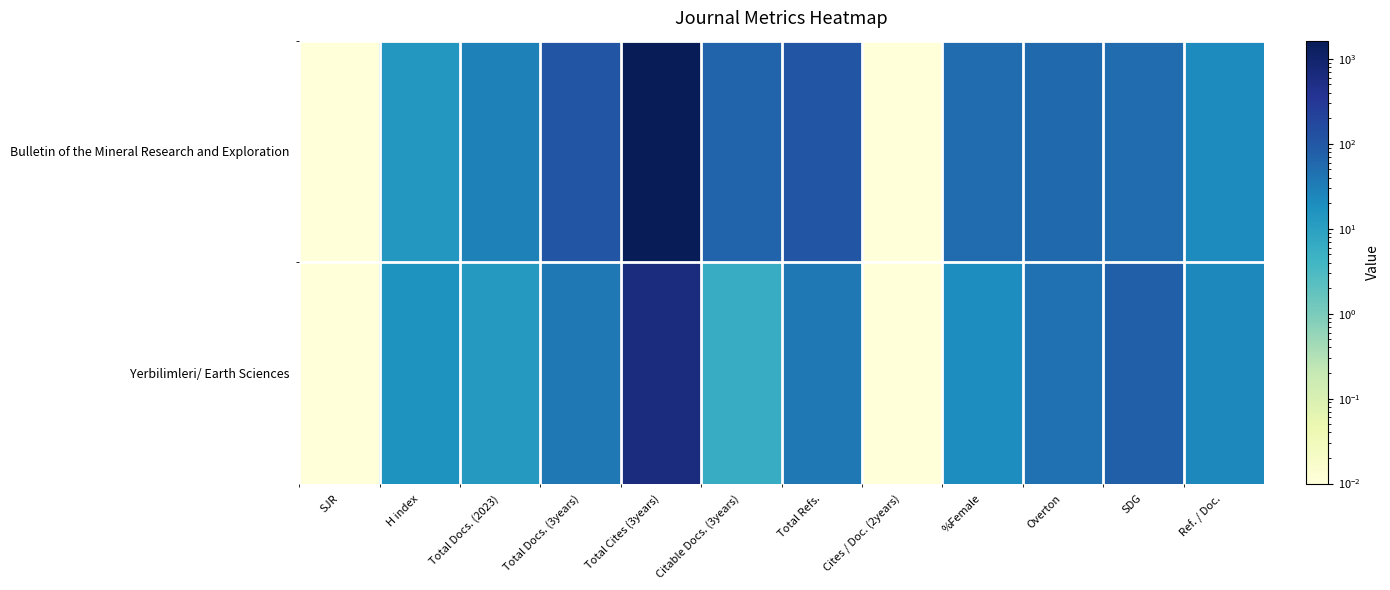

Which series changed the most between SJR and Overton?

Bulletin of the Mineral Research and Exploration